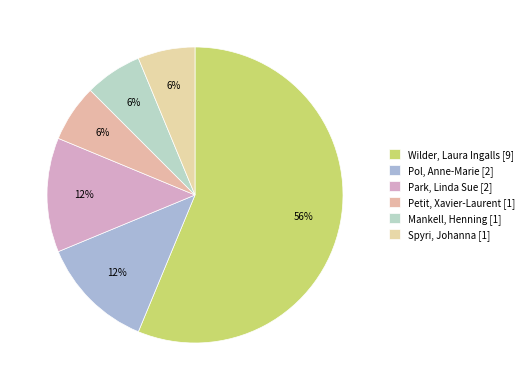

Count the number of slices in the pie.

6